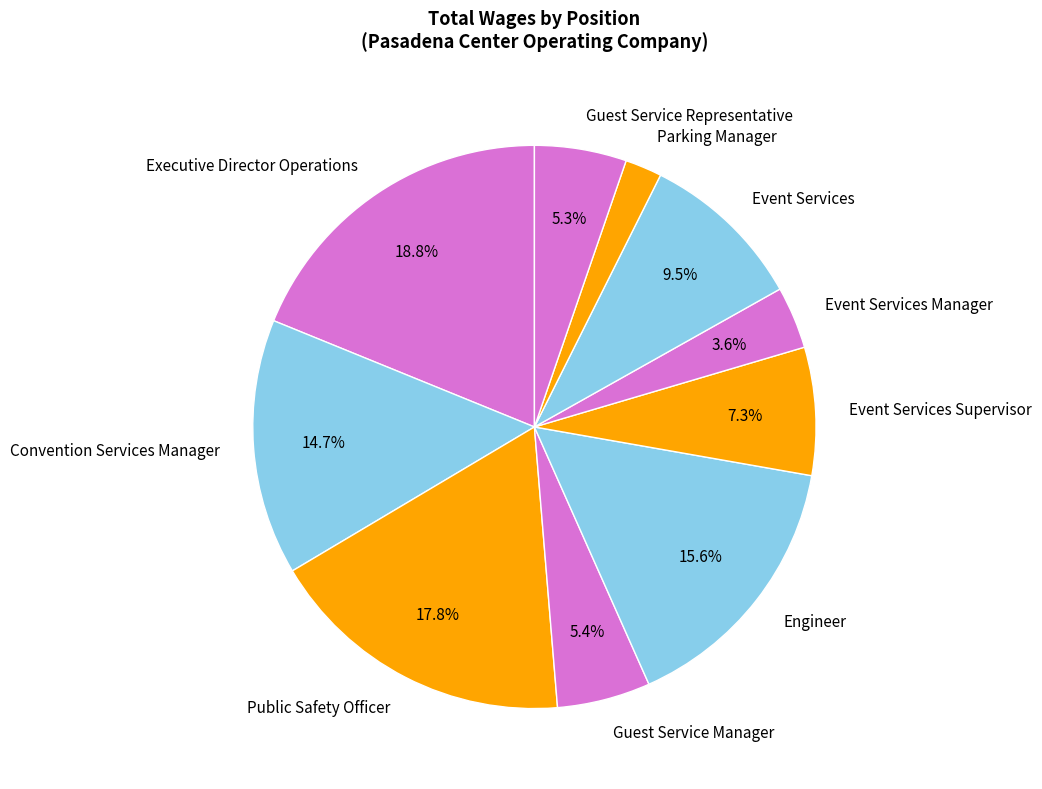

What is the smallest slice in the pie chart?

Parking Manager